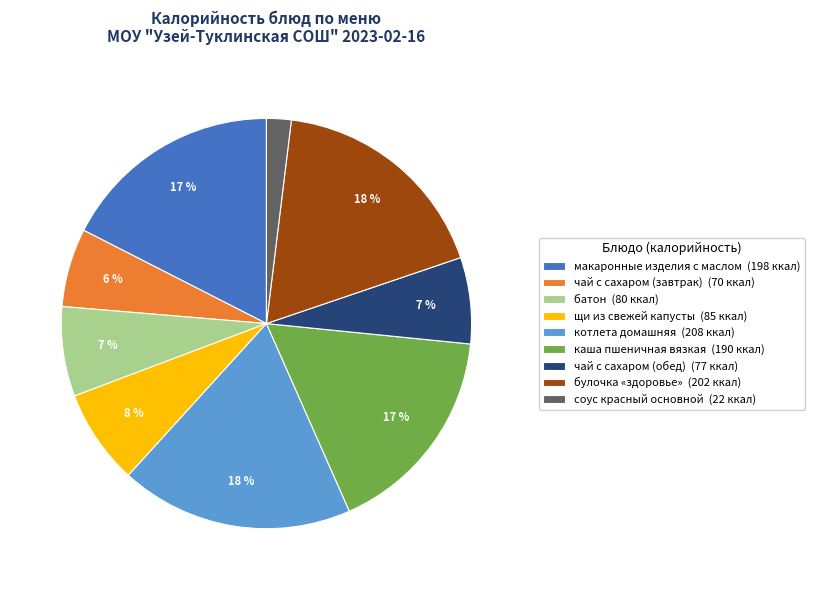

To the nearest percent, what is the average slice percentage?

11%